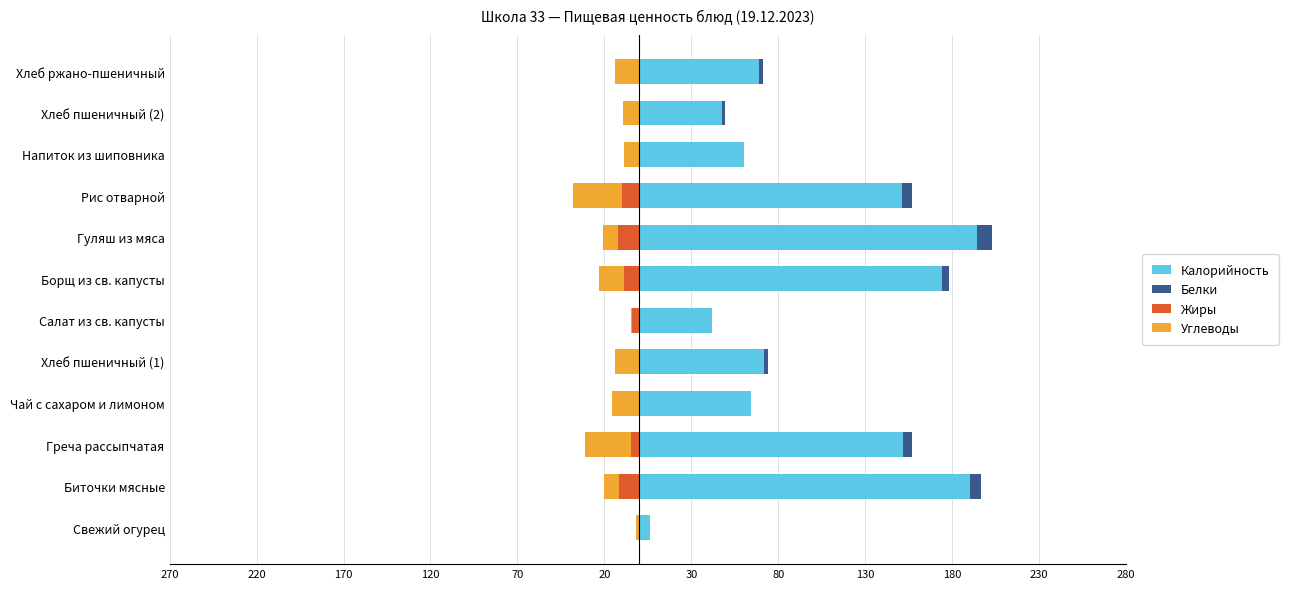

The Белки series shows 9.0 at Гуляш из мяса. True or false?

True